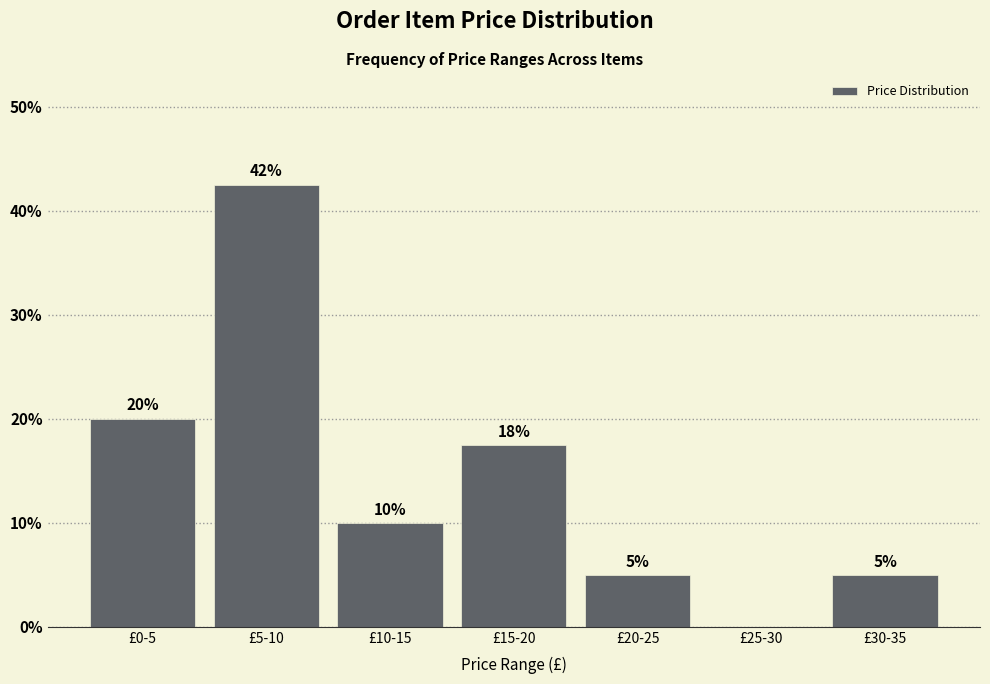

Which category has the highest value across all series?

£5-10